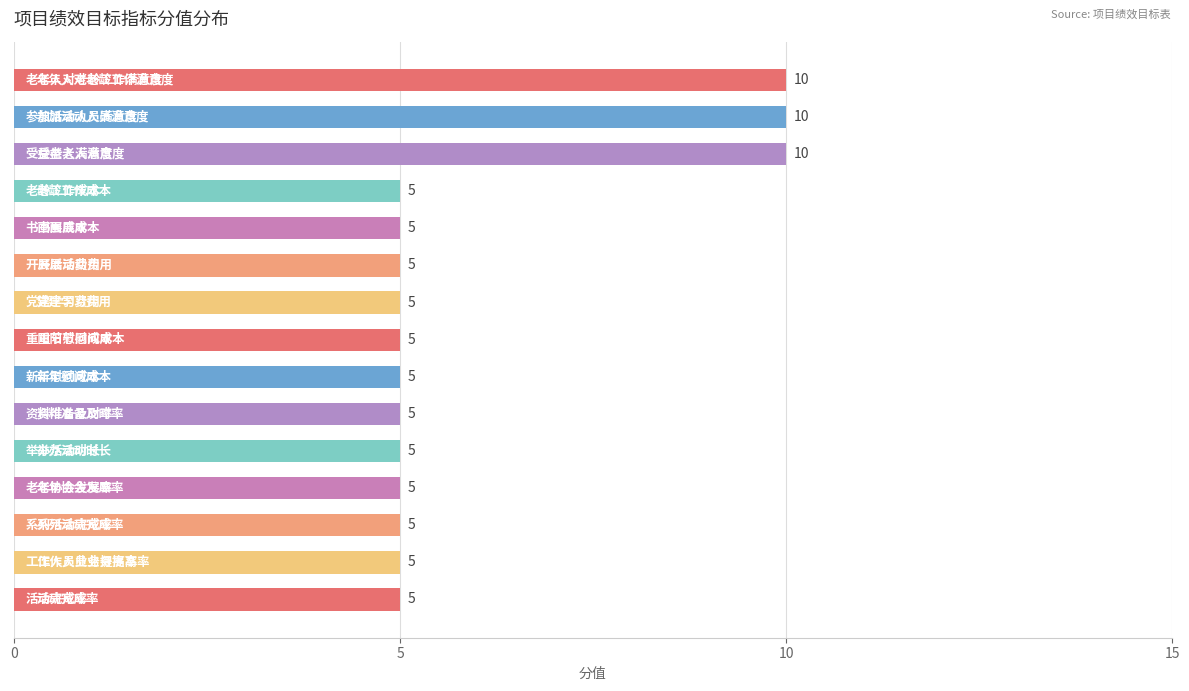

What is the sum of all values?

90